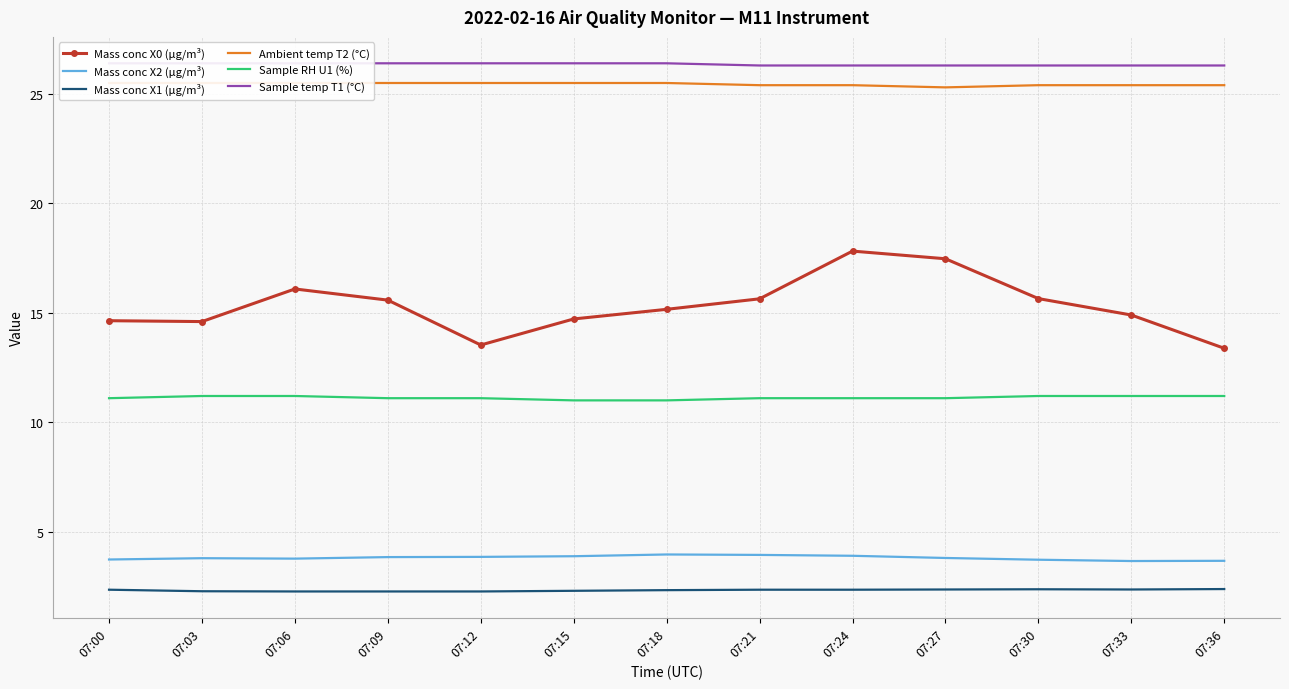

Rank the series at 07:33 from highest to lowest value.

Sample temp T1 (°C), Ambient temp T2 (°C), Mass conc X0 (μg/m³), Sample RH U1 (%), Mass conc X2 (μg/m³), Mass conc X1 (μg/m³)